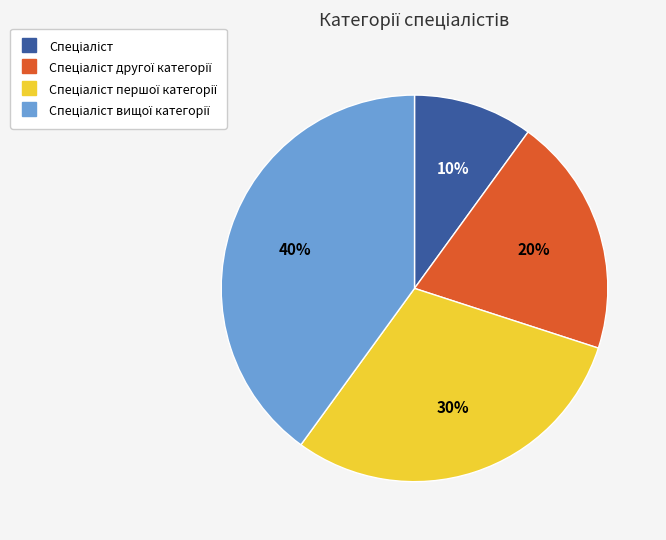

To the nearest percent, what is the difference between the largest and smallest slice percentages?

30%